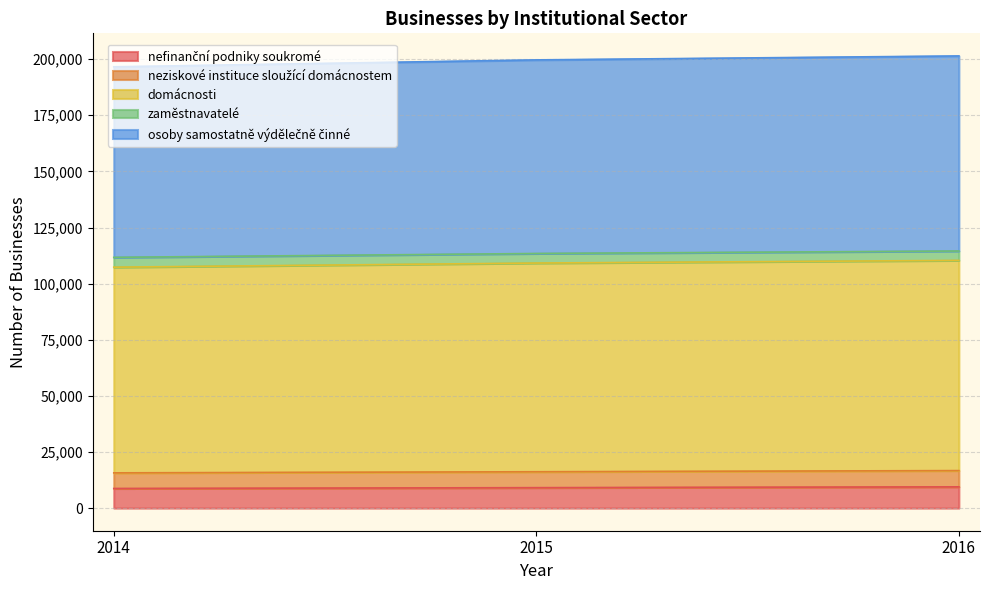

Does the chart have visible grid lines?

Yes